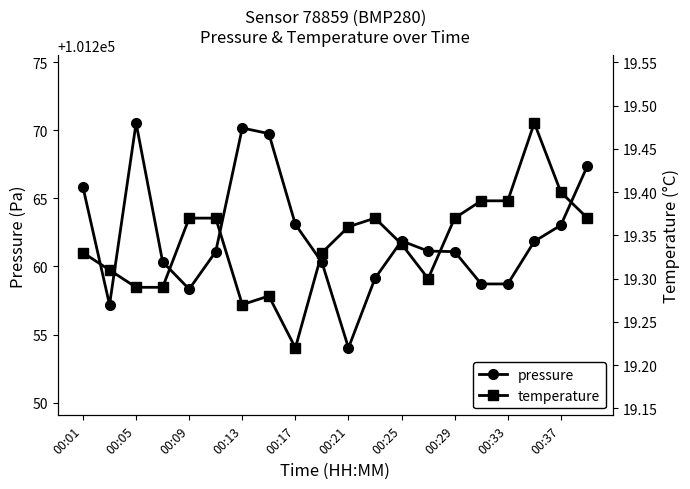

What is the lowest value of the pressure series?

101254.0